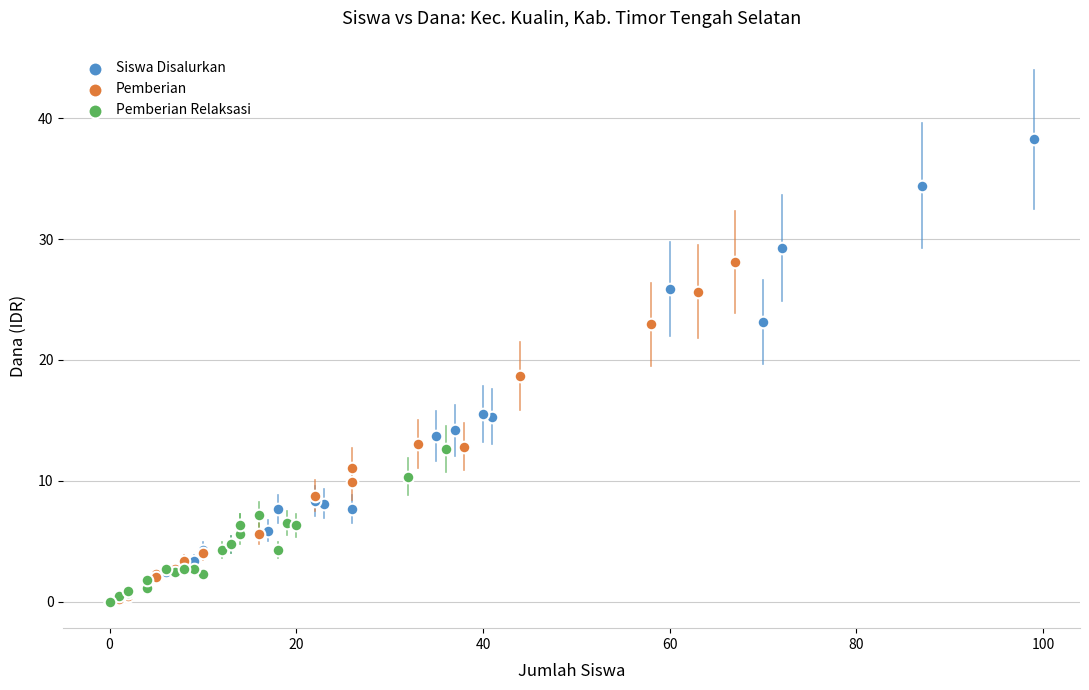

What are all the series names shown in the legend?

Siswa Disalurkan, Pemberian, Pemberian Relaksasi